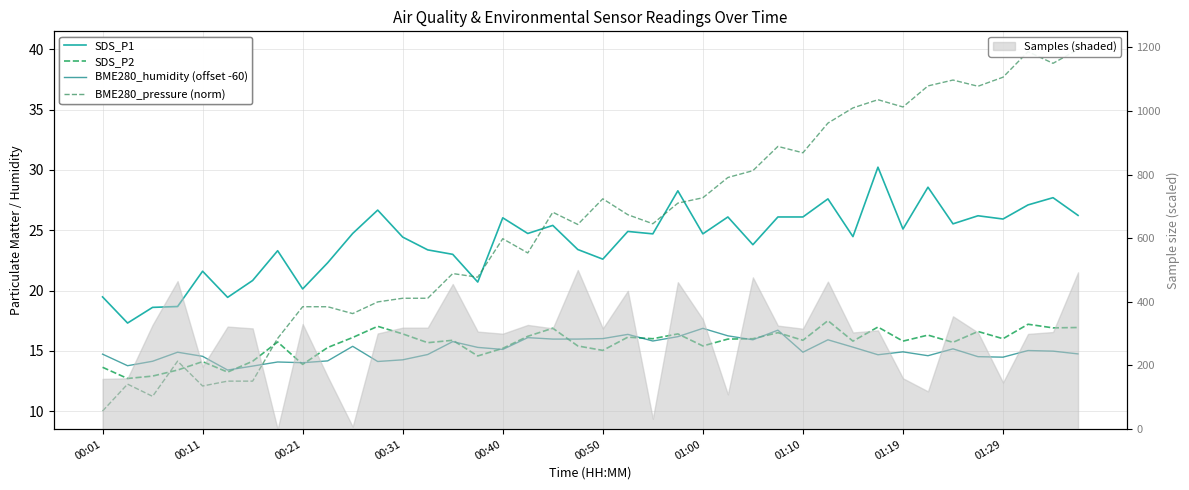

How many times do BME280_pressure (norm) and SDS_P2 cross each other?

3